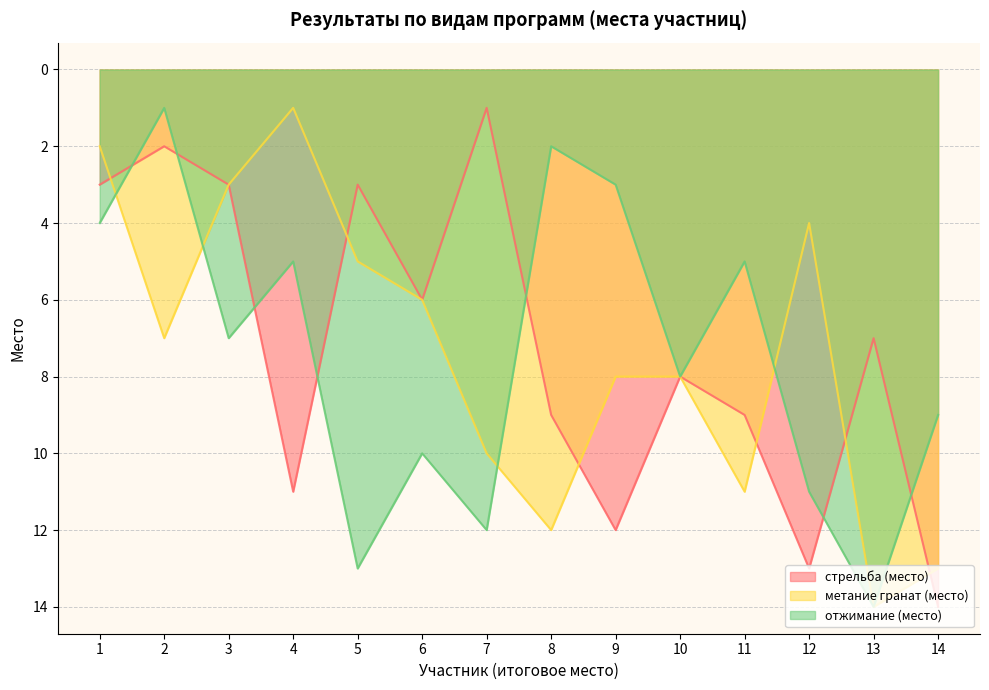

Reading left to right, list all the values displayed in this chart.

стрельба (место): 1=3	2=2	3=3	4=11	5=3	6=6	7=1	8=9	9=12	10=8	11=9	12=13	13=7	14=14
метание гранат (место): 1=2	2=7	3=3	4=1	5=5	6=6	7=10	8=12	9=8	10=8	11=11	12=4	13=14	14=13
отжимание (место): 1=4	2=1	3=7	4=5	5=13	6=10	7=12	8=2	9=3	10=8	11=5	12=11	13=14	14=9